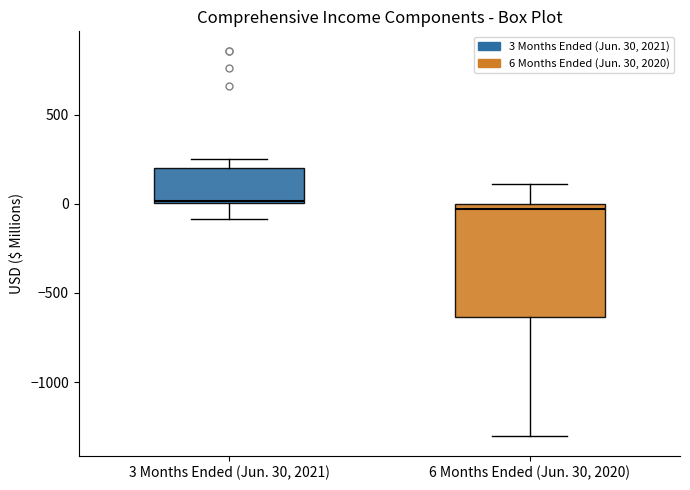

Where does the upper whisker of the box for 6 Months Ended (Jun. 30, 2020) end on the y-axis? The values are not printed on the chart, so give them approximately, as read against the axis.

100